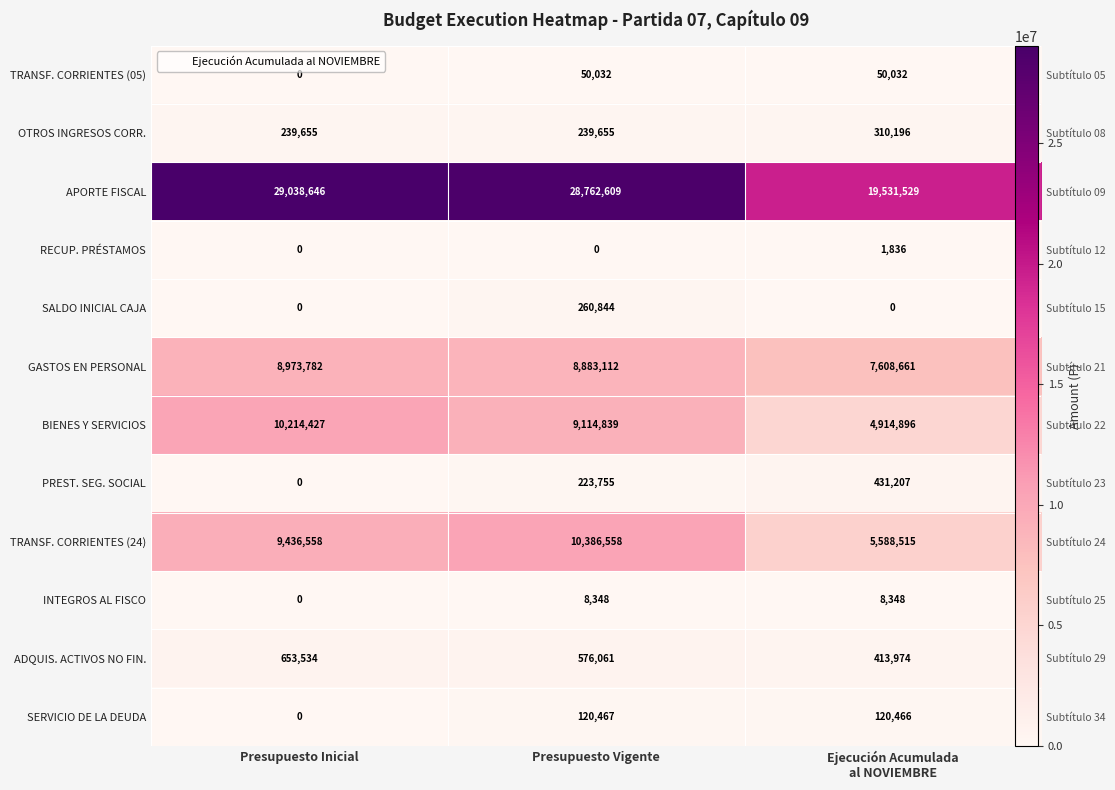

Between Presupuesto Inicial and Presupuesto Vigente, which series saw the biggest shift?

BIENES Y SERVICIOS